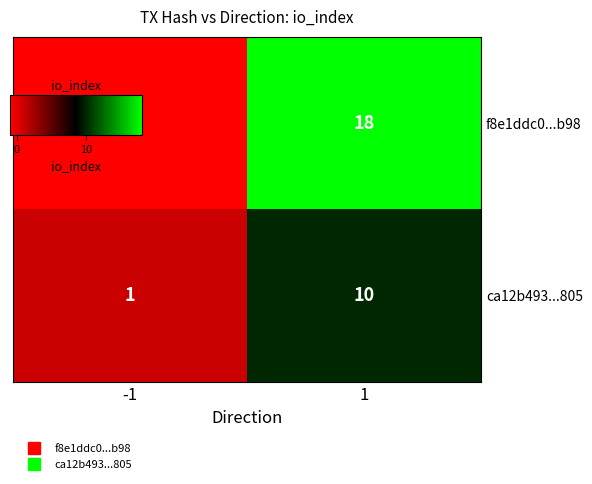

Which series has the largest range (max minus min)?

f8e1ddc0...b98